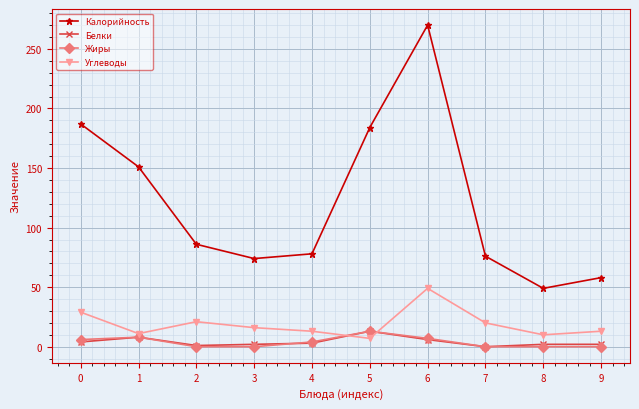

How many interior local valleys does the Калорийность series have?

2